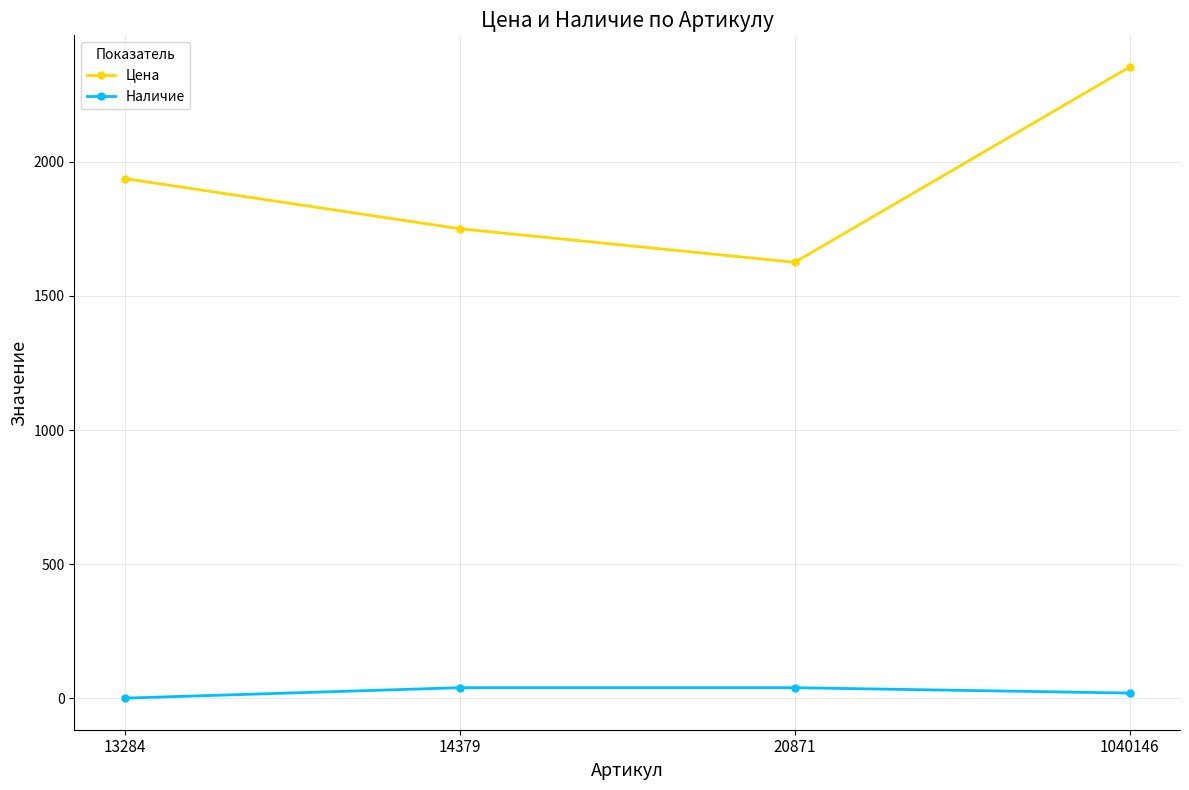

True or false: Цена and Наличие intersect in this chart.

False